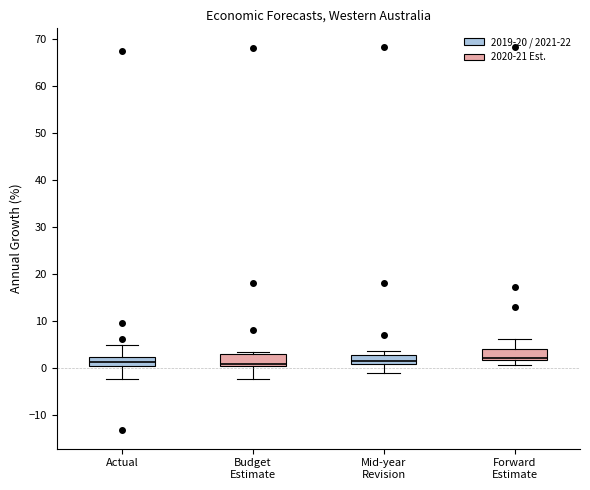

Reading left to right, read every box against the y-axis: the position of its median line, the range the box covers, and the ends of its whiskers. The values are not printed on the chart, so give them approximately, as read against the axis.

Actual: median 1, box 0 to 2, whiskers -2 to 5
Budget Estimate: median 1, box 0 to 3, whiskers -2 to 3 (just above the box's upper edge)
Mid-year Revision: median 2, box 1 to 3, whiskers -1 to 4
Forward Estimate: median 2 (just above the box's lower edge), box 2 to 4, whiskers 1 to 6